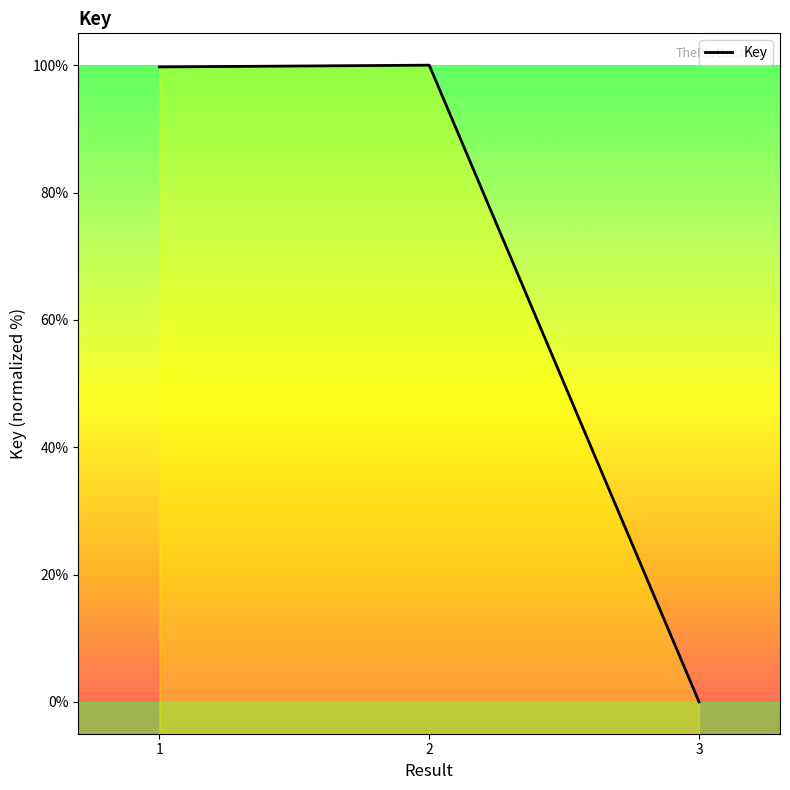

Does the chart display data point markers on the line(s)?

No